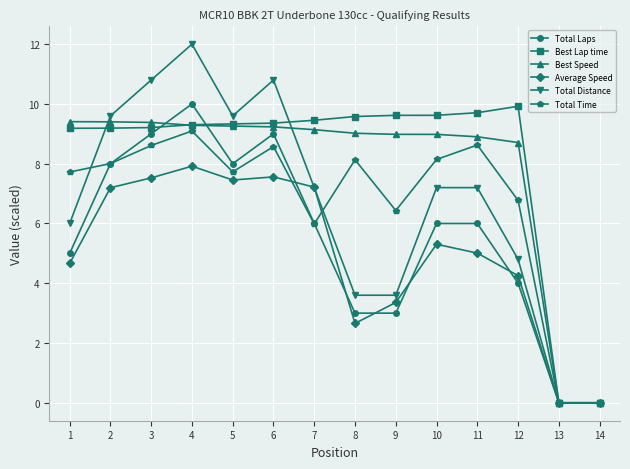

Does the chart display data point markers on the line(s)?

Yes